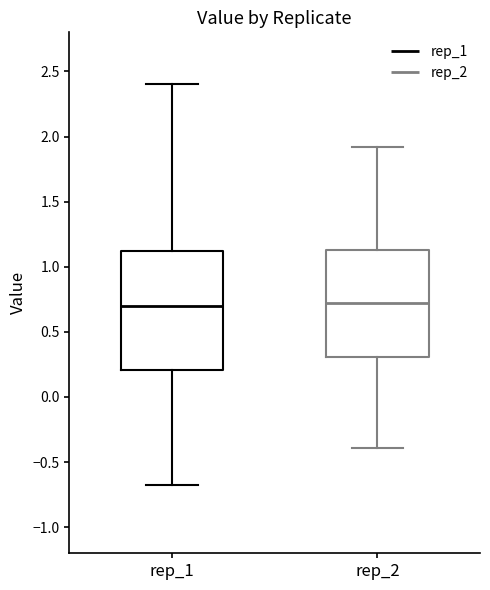

Where is the lower edge of the box for rep_2 on the y-axis? The values are not printed on the chart, so give them approximately, as read against the axis.

0.30